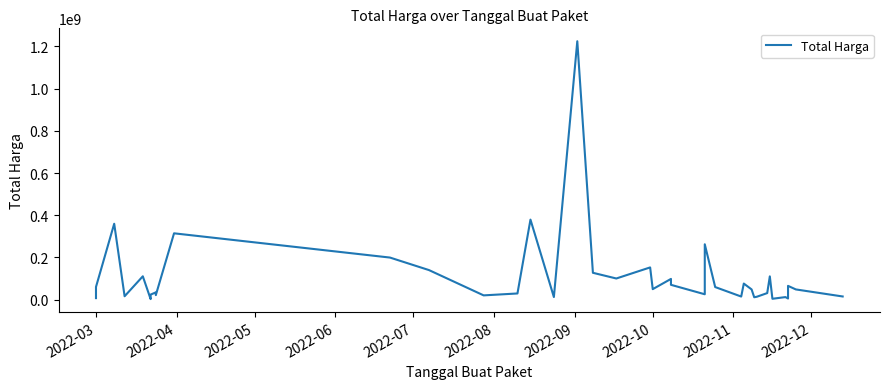

How many interior local peaks (higher than both neighbors) does the data have?

13